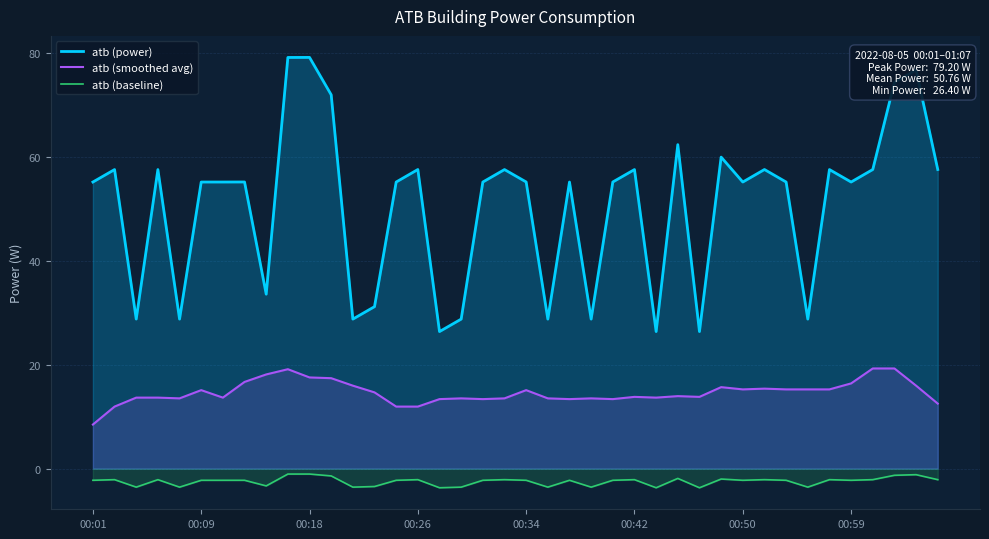

The atb (power) series shows 31.4 at 00:34. True or false?

False